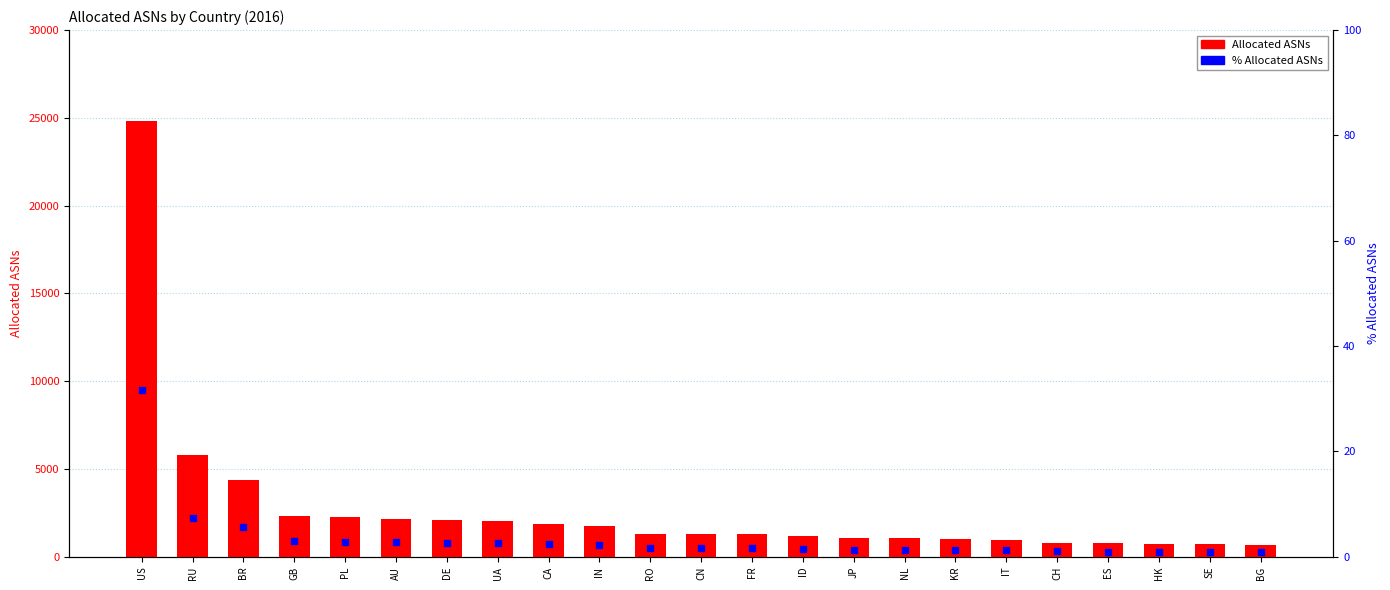

Which series contains the highest Y value?

Allocated ASNs